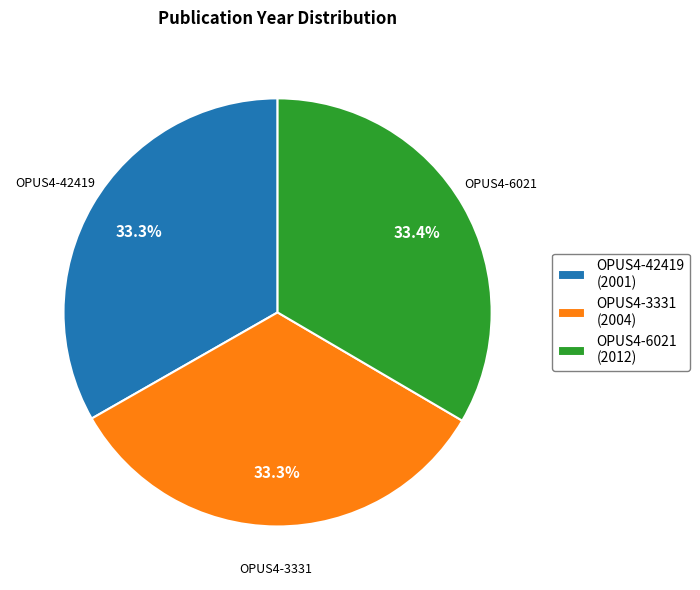

Is it true that OPUS4-6021 is 33% of the pie?

True